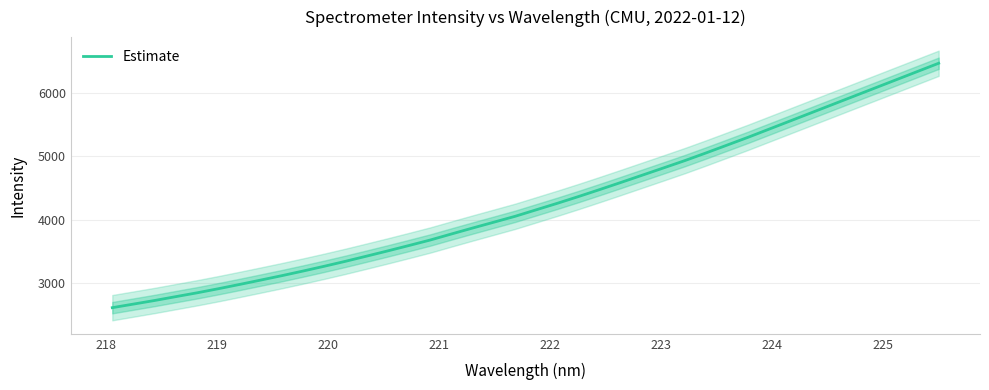

What is the lowest value of the Estimate series?

2606.4